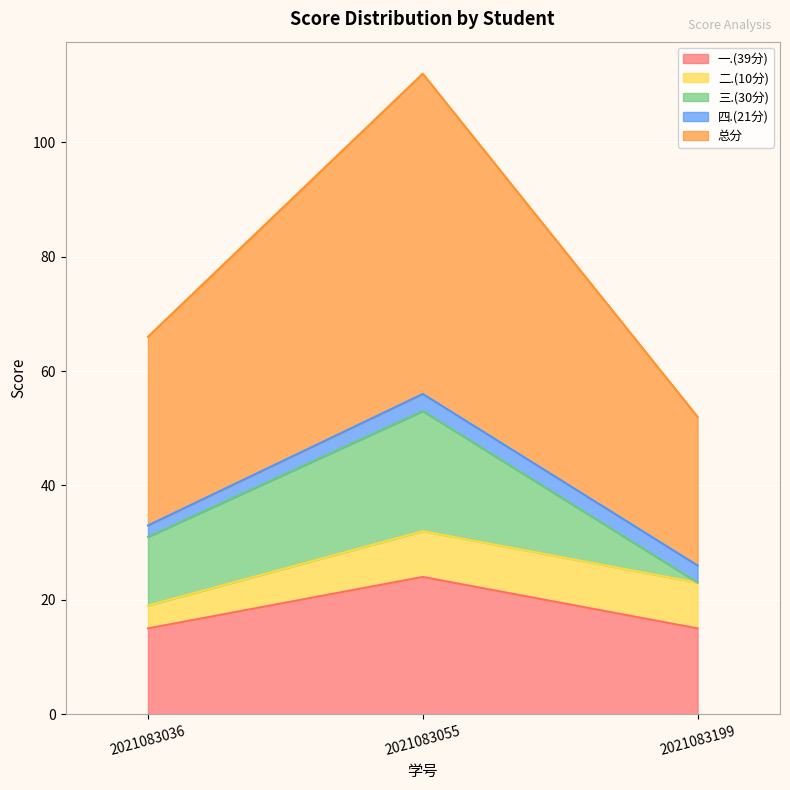

What is the approximate value of 一.(39分) at 2021083199?

15